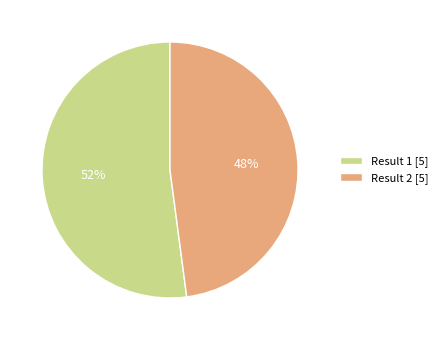

Approximately how many times larger is the value at Result 2 [5] compared to Result 1 [5]?

0.9